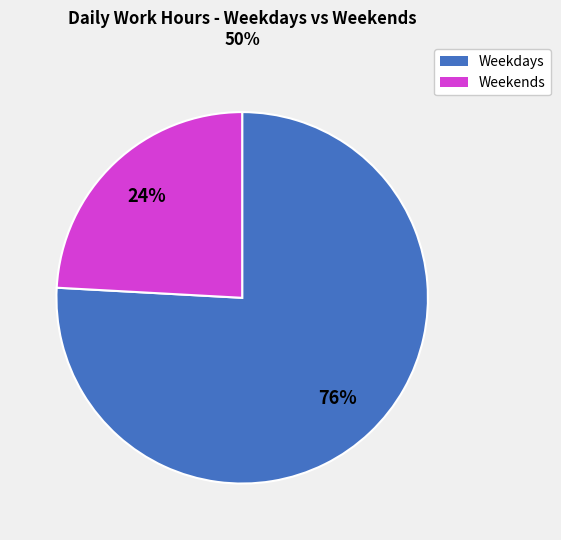

How many segments does this pie chart have?

2